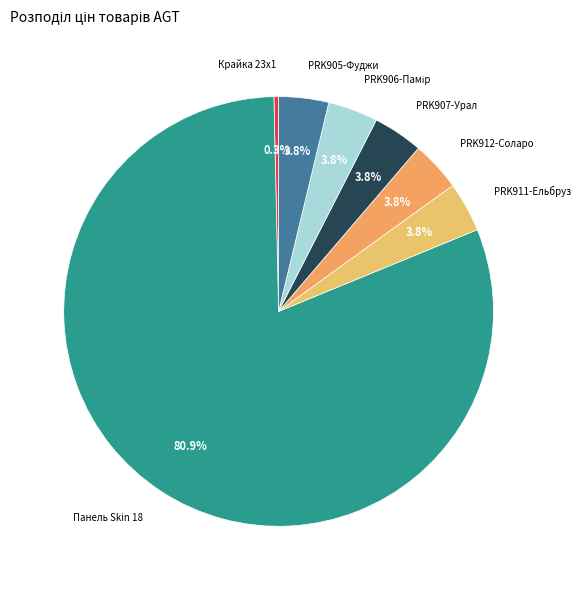

How many segments does this pie chart have?

7